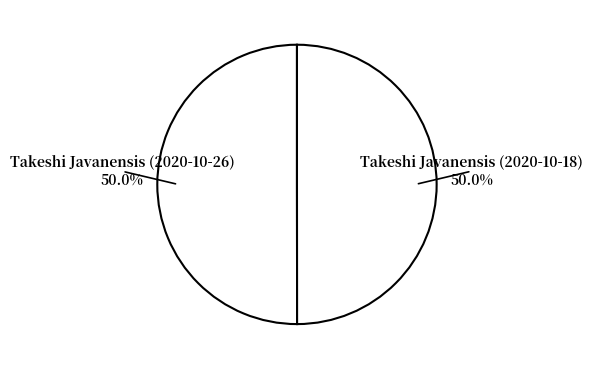

How many segments does this pie chart have?

2